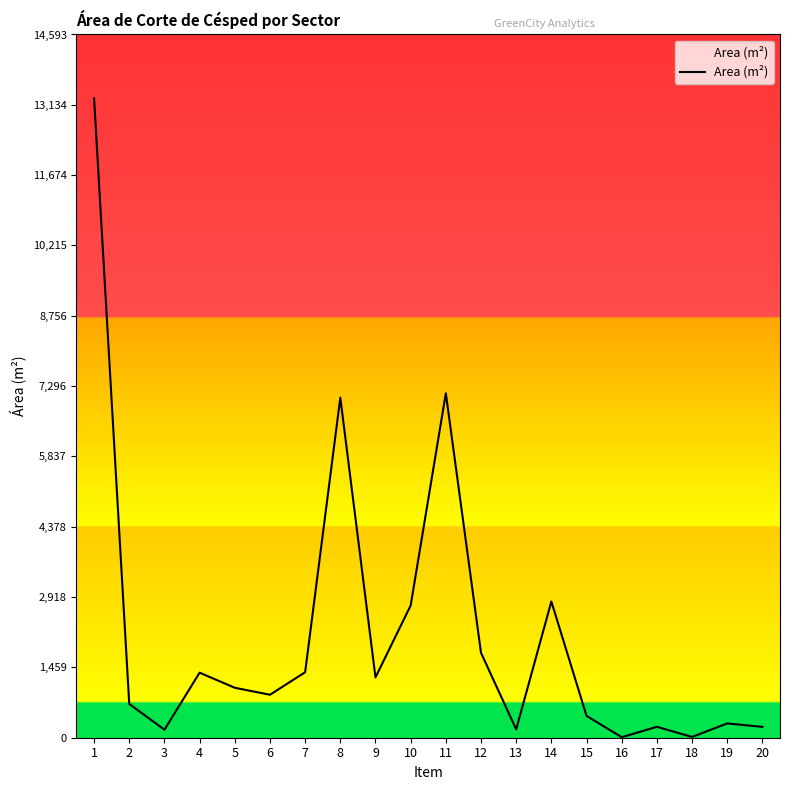

The value at 12 is 2568.1. True or false?

False